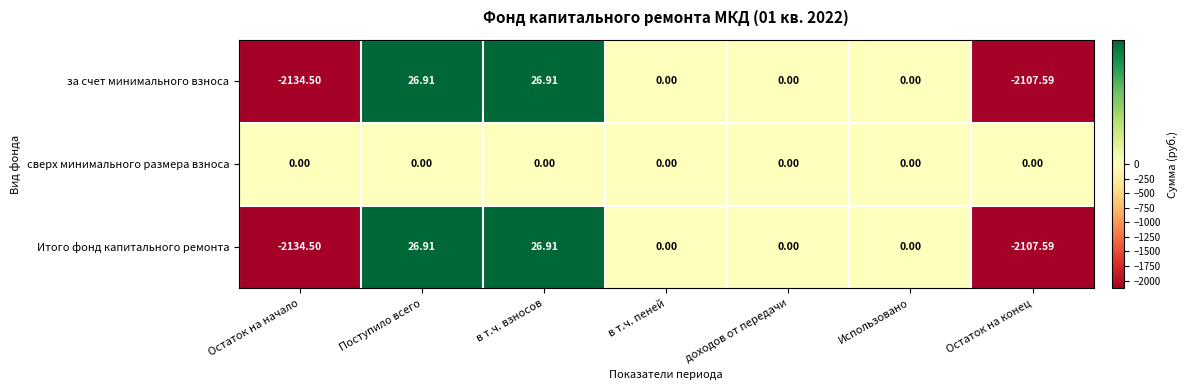

How many negative values does the за счет минимального взноса series have?

2